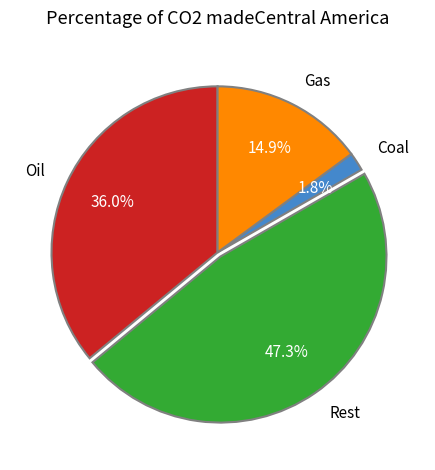

Which category has the smallest portion of the pie?

Coal